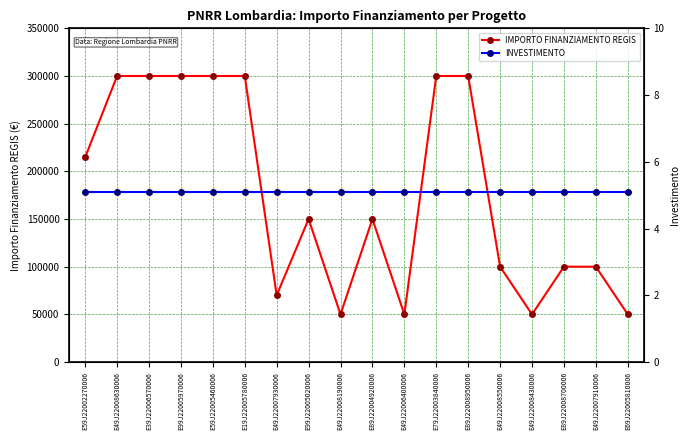

The value of IMPORTO FINANZIAMENTO REGIS at E89J22008700006 is 100000.0. True or false?

True